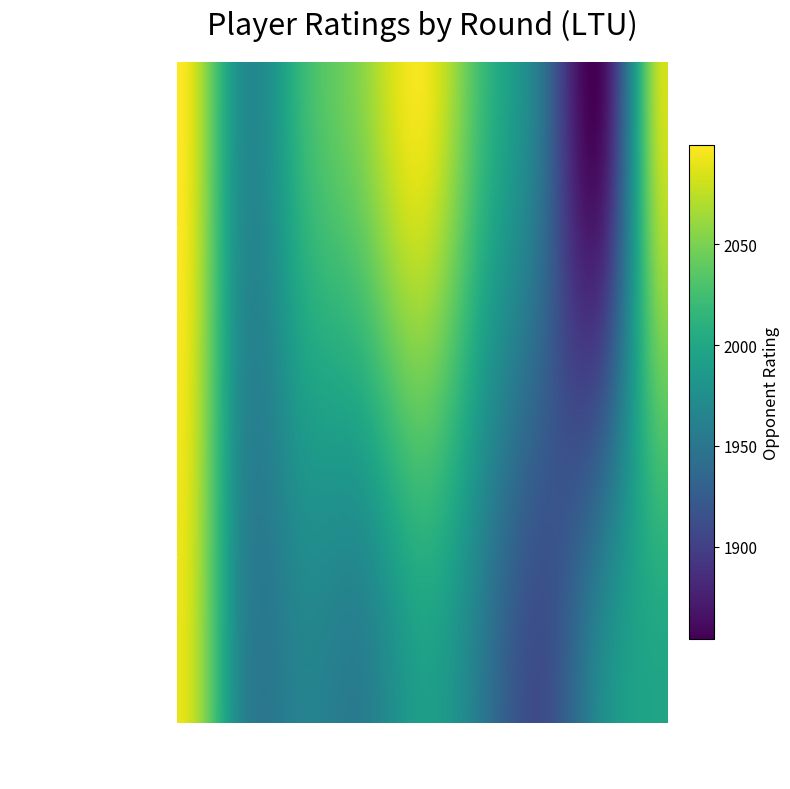

Which series has the largest range (max minus min)?

Sidabras Ignas